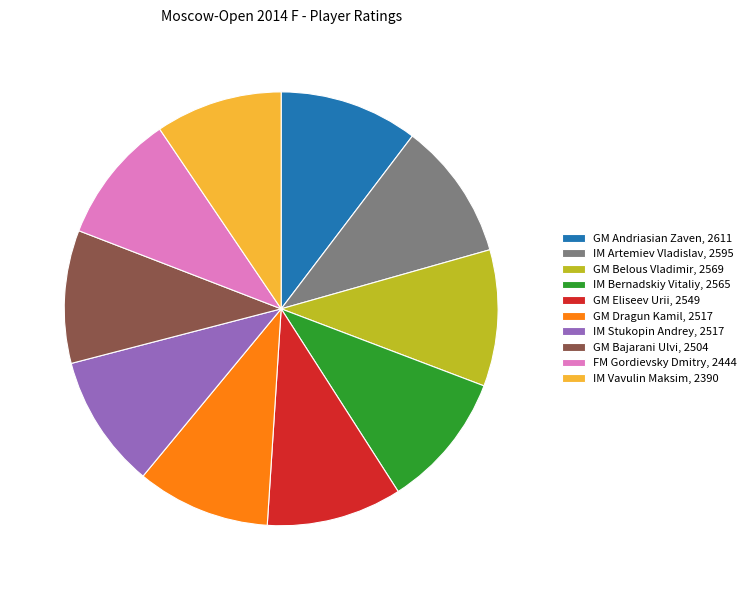

Combined, do GM Belous Vladimir, 2569 and IM Vavulin Maksim, 2390 account for over 50%?

No